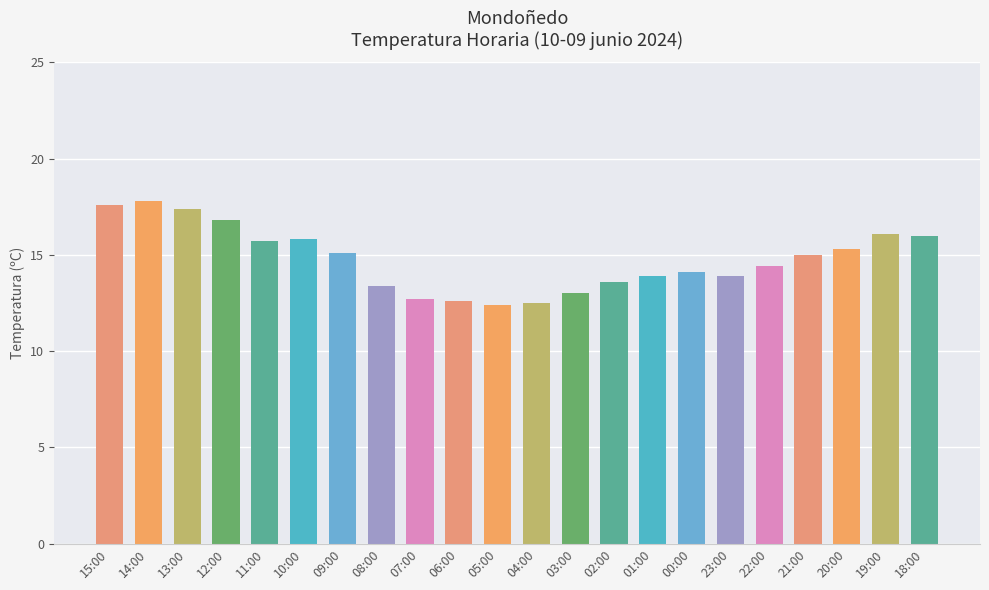

What is the difference between the values at 01:00 and 12:00?

2.9